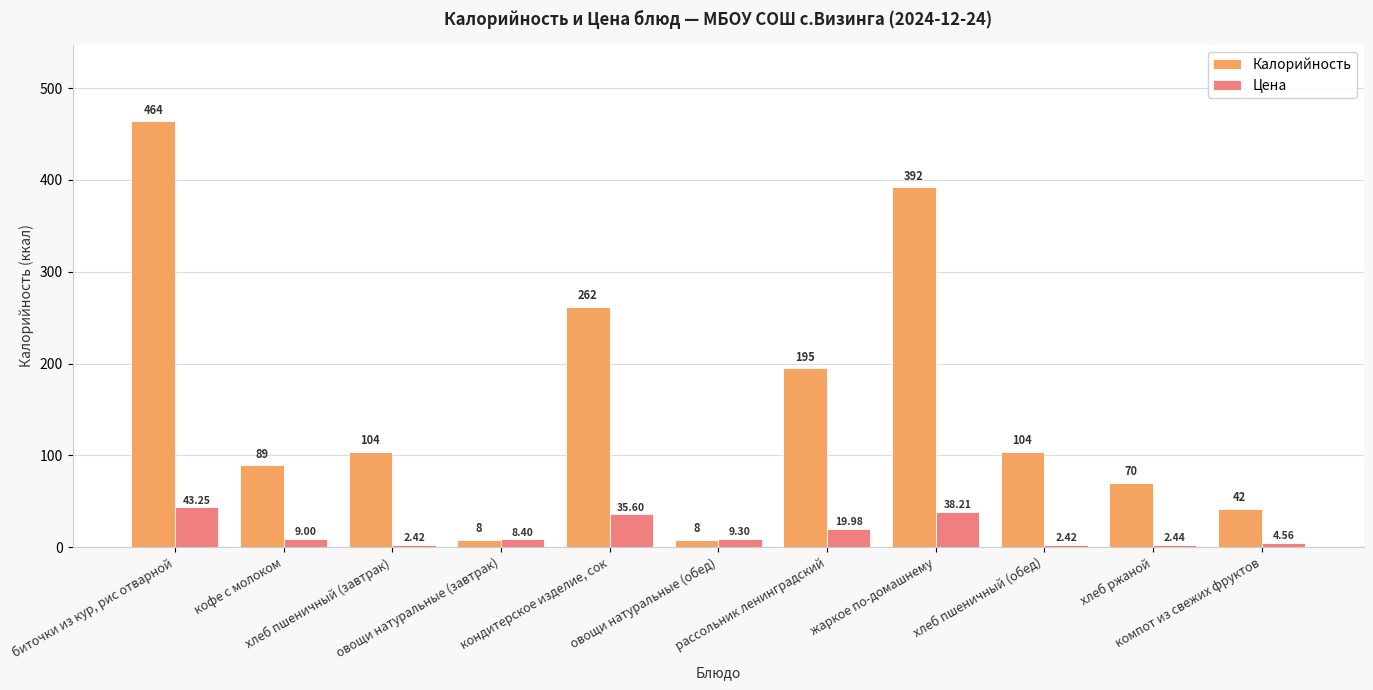

Which series has the largest total across all categories?

Калорийность